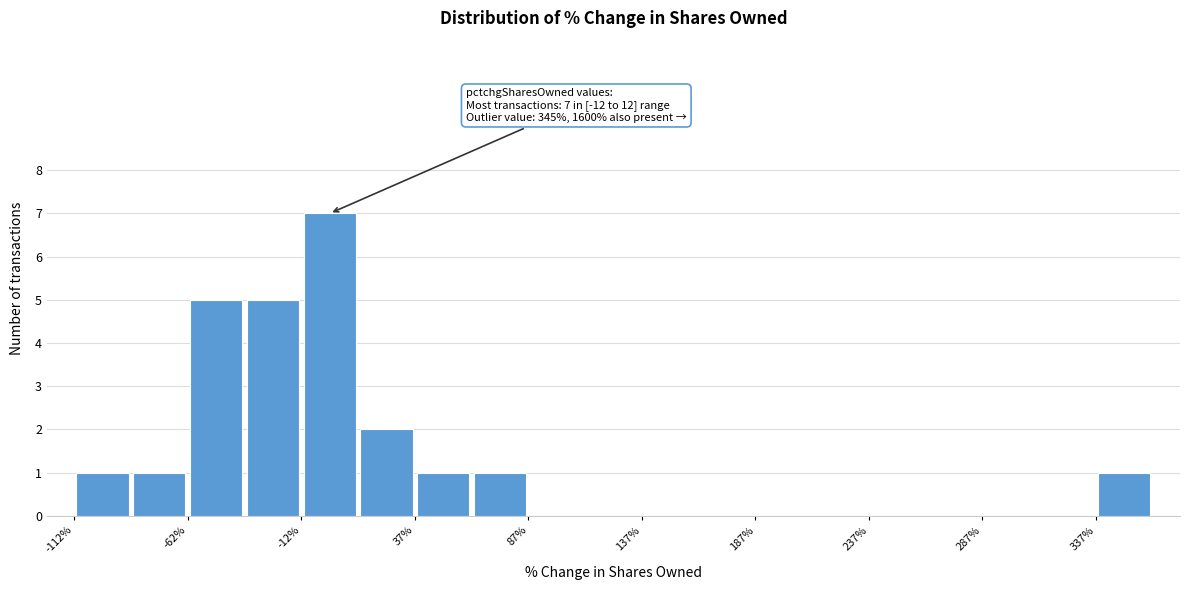

Which range on the x-axis has the tallest bar?

-12.5 to 12.5